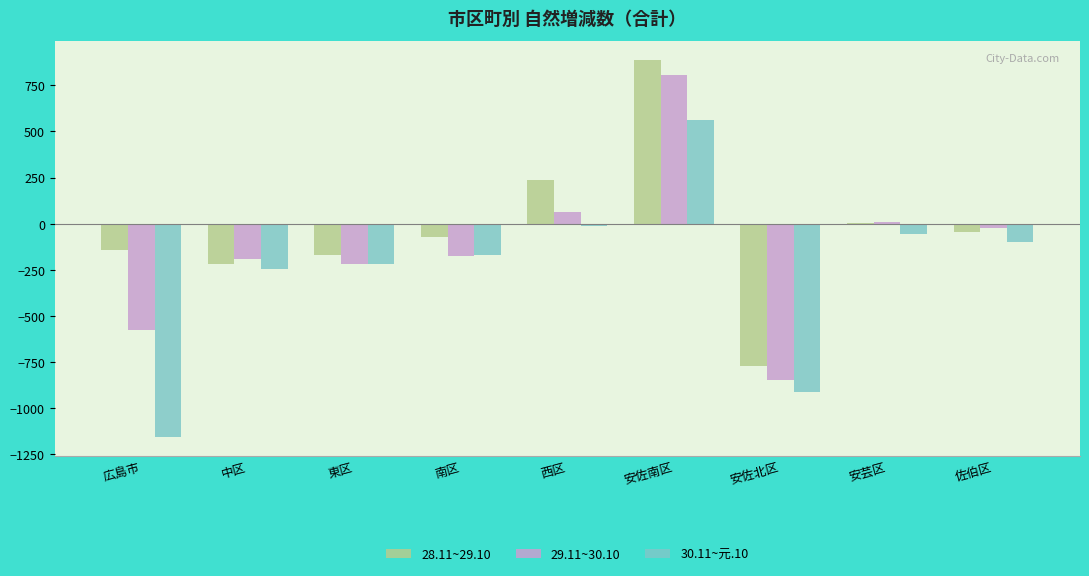

Which series has the largest total across all categories?

28.11~29.10